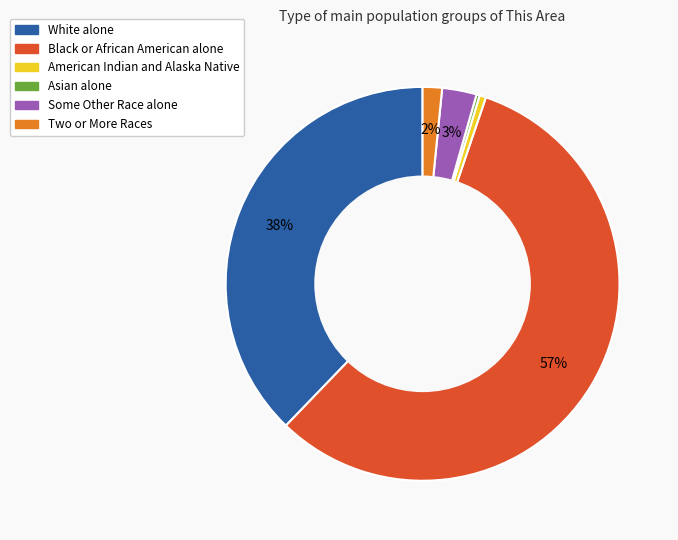

To the nearest percent, what is the average slice percentage?

17%